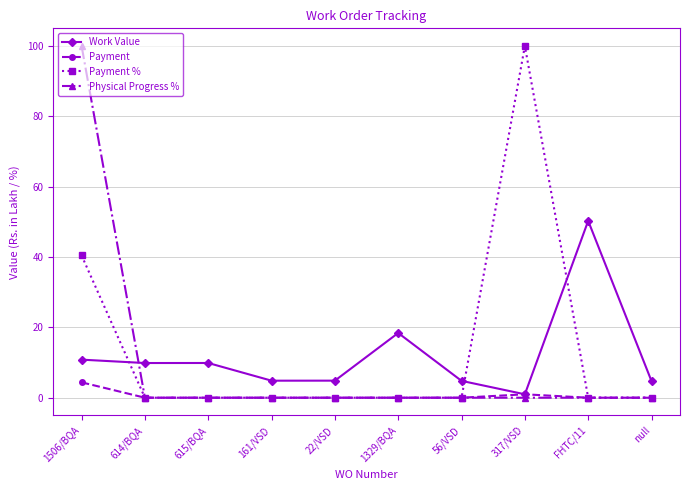

What is the maximum value shown in the chart?

100.0